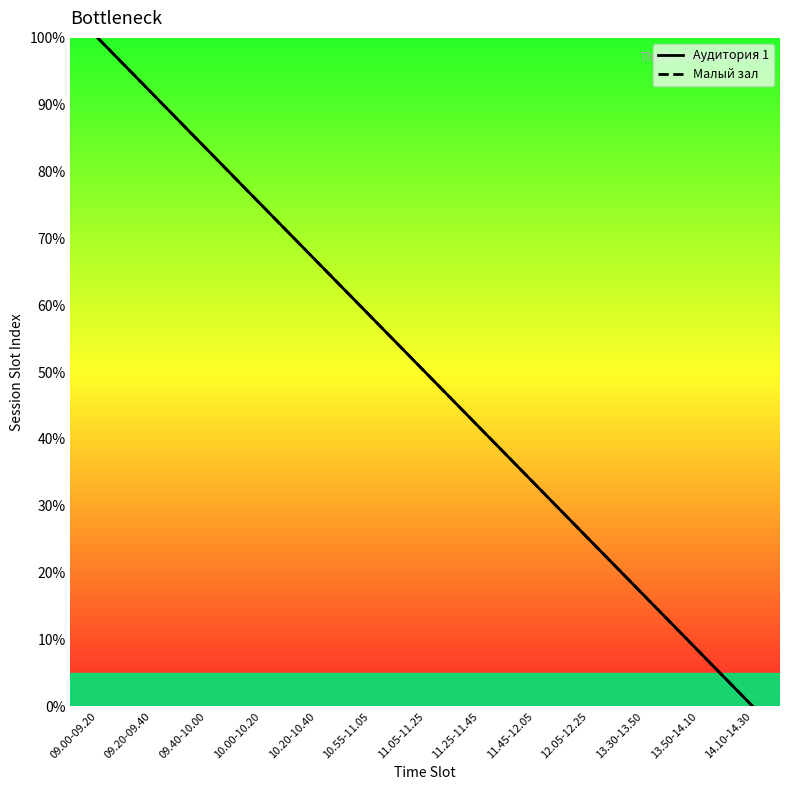

Count the number of data series in this chart.

2